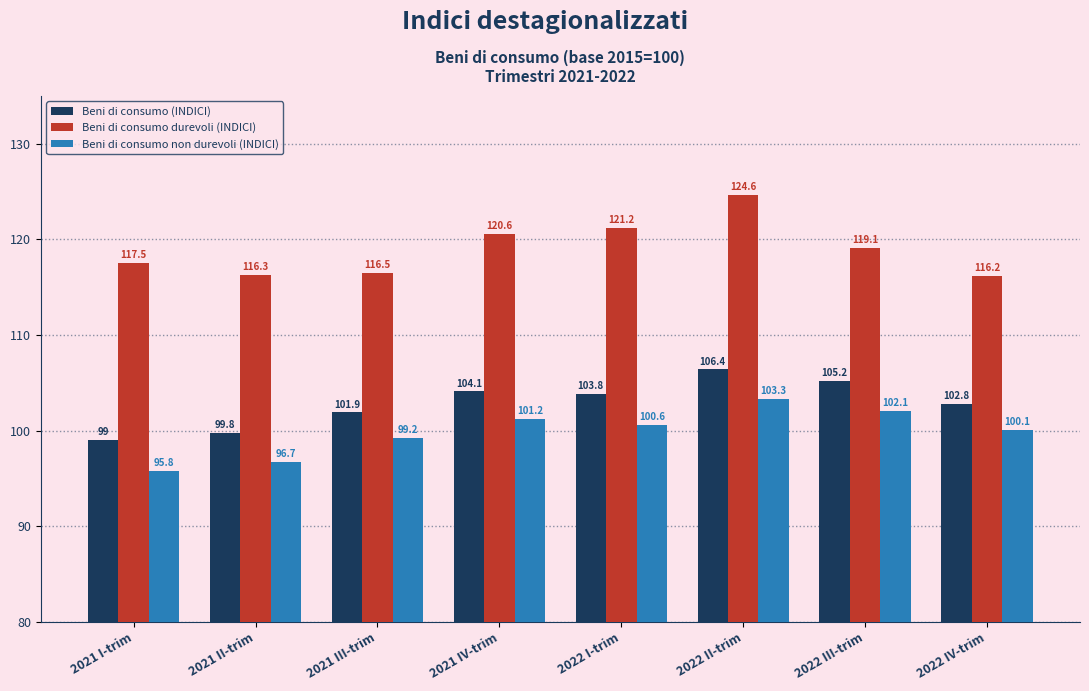

Which label corresponds to the largest value in the chart?

2022 II-trim